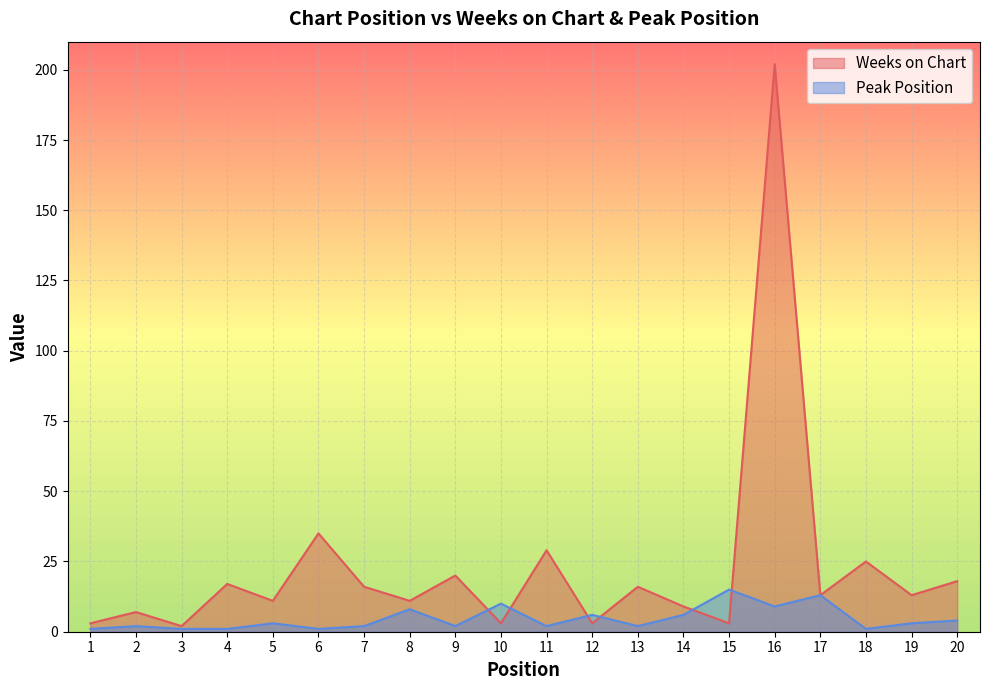

At which label is Peak Position closest to 8?

8